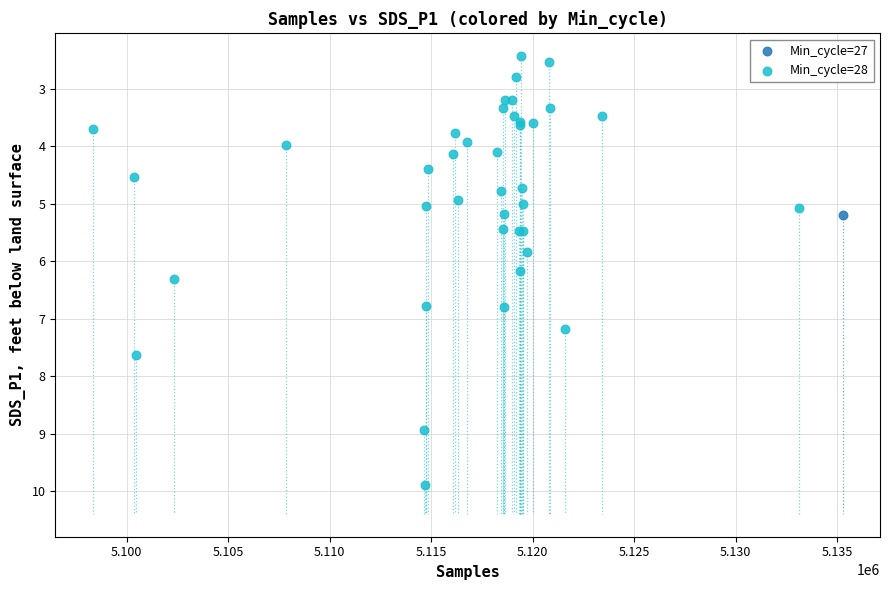

What are all the series names shown in the legend?

Min_cycle=27, Min_cycle=28